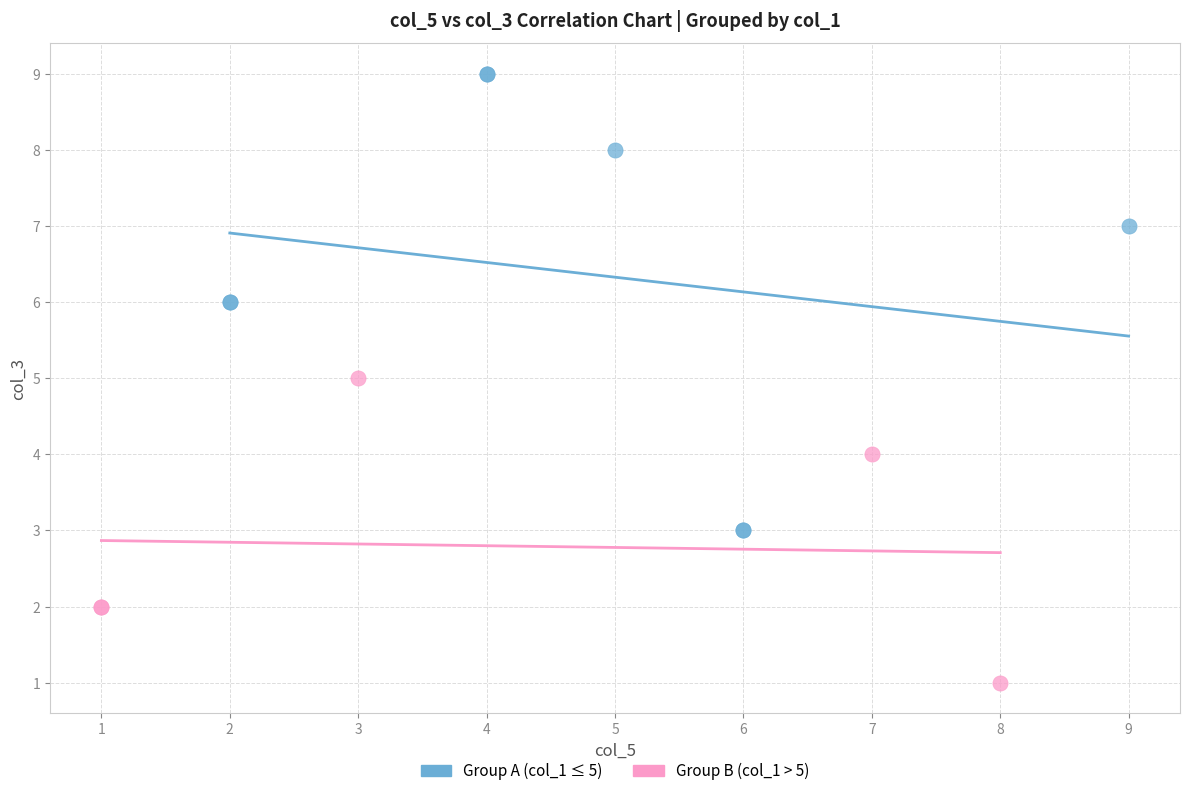

Which series reaches the minimum Y coordinate?

Group B (col_1 > 5)